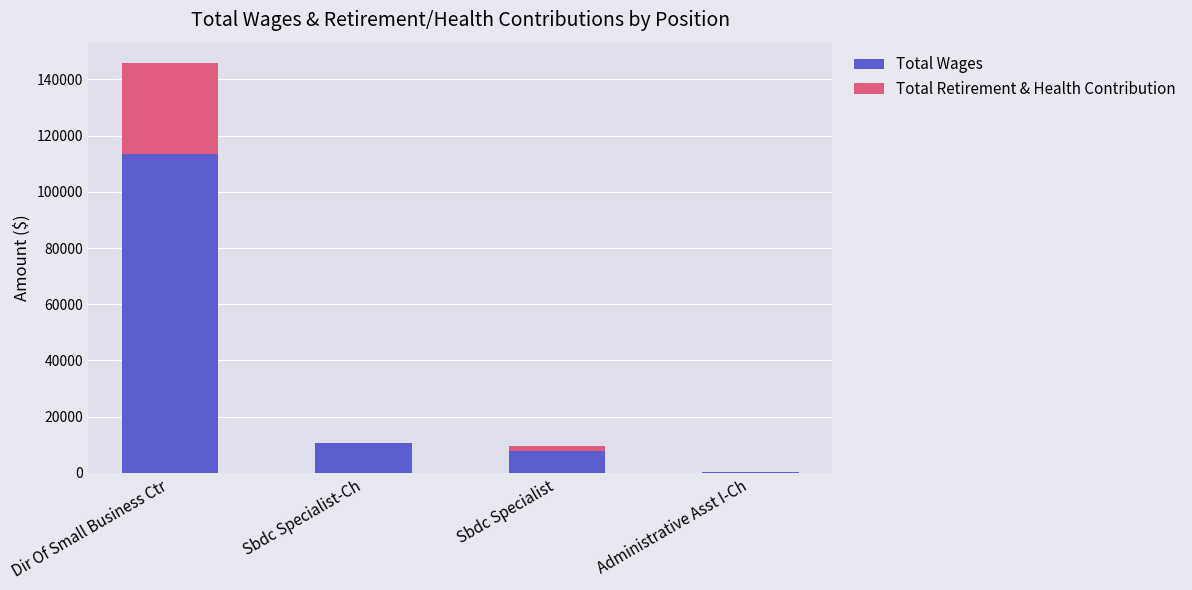

Which category has the highest value in the Total Wages series?

Dir Of Small Business Ctr